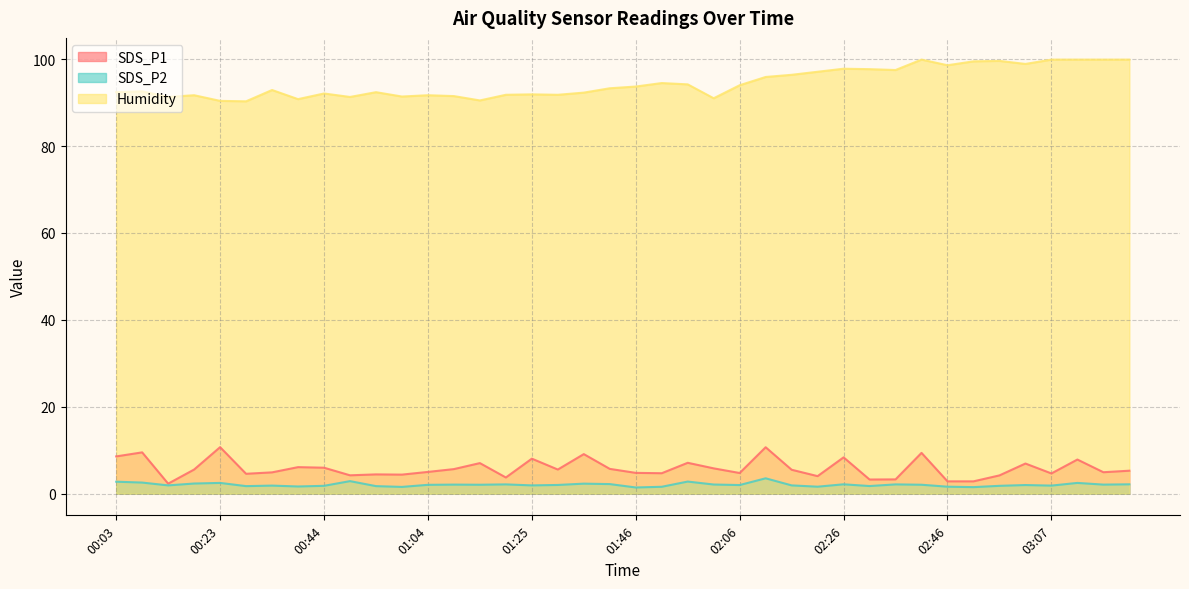

True or false: Humidity and SDS_P2 intersect in this chart.

False